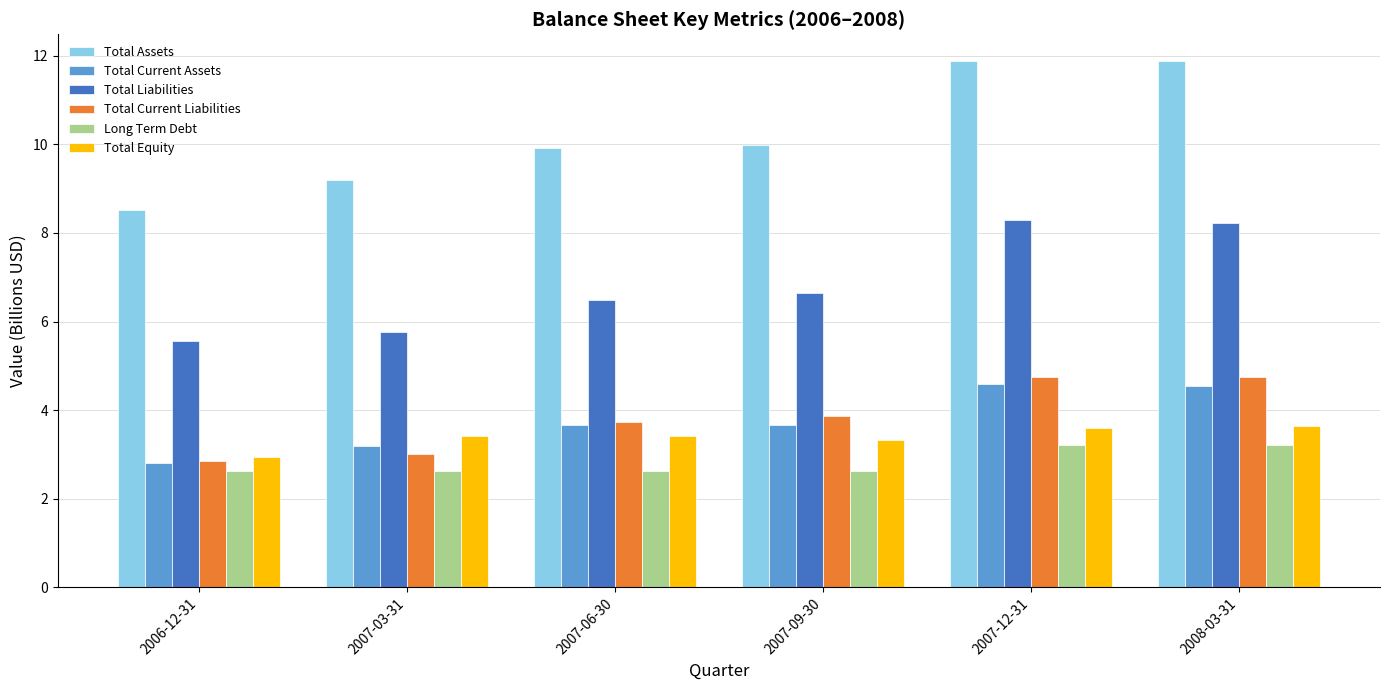

What is the label of the 6th bar from the right?

2006-12-31